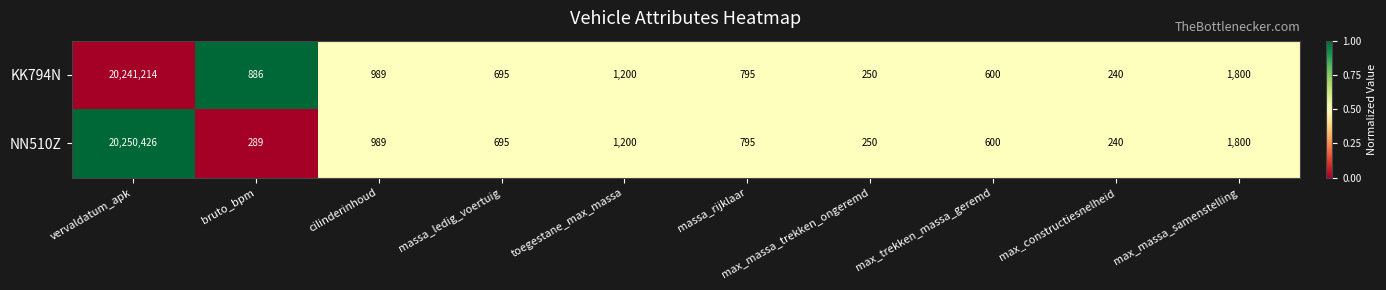

Read the NN510Z value at max_constructiesnelheid, to the nearest 50.

250